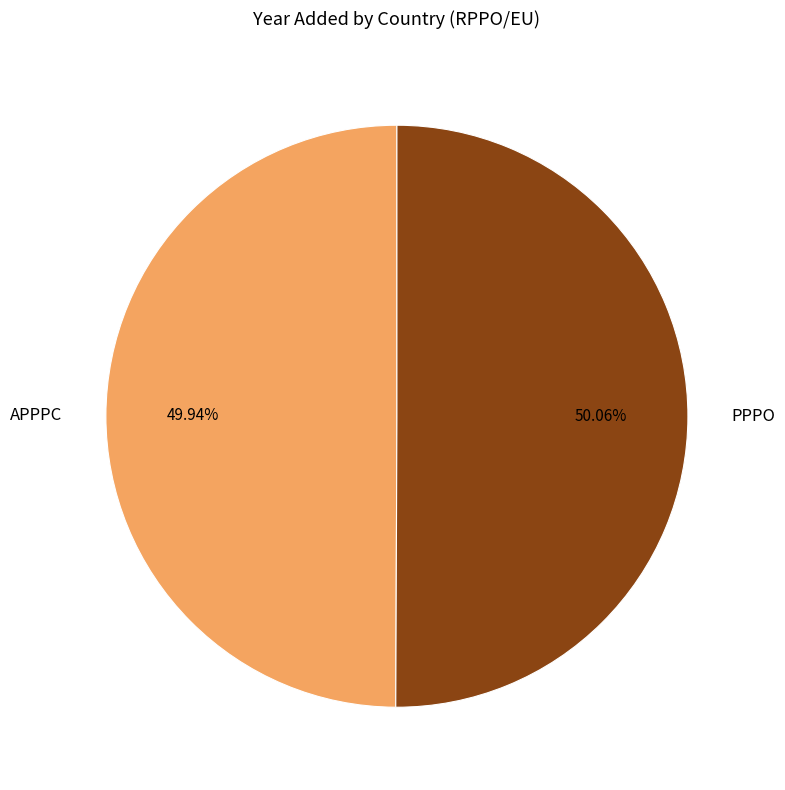

What portion of the pie excludes PPPO?

49.9%